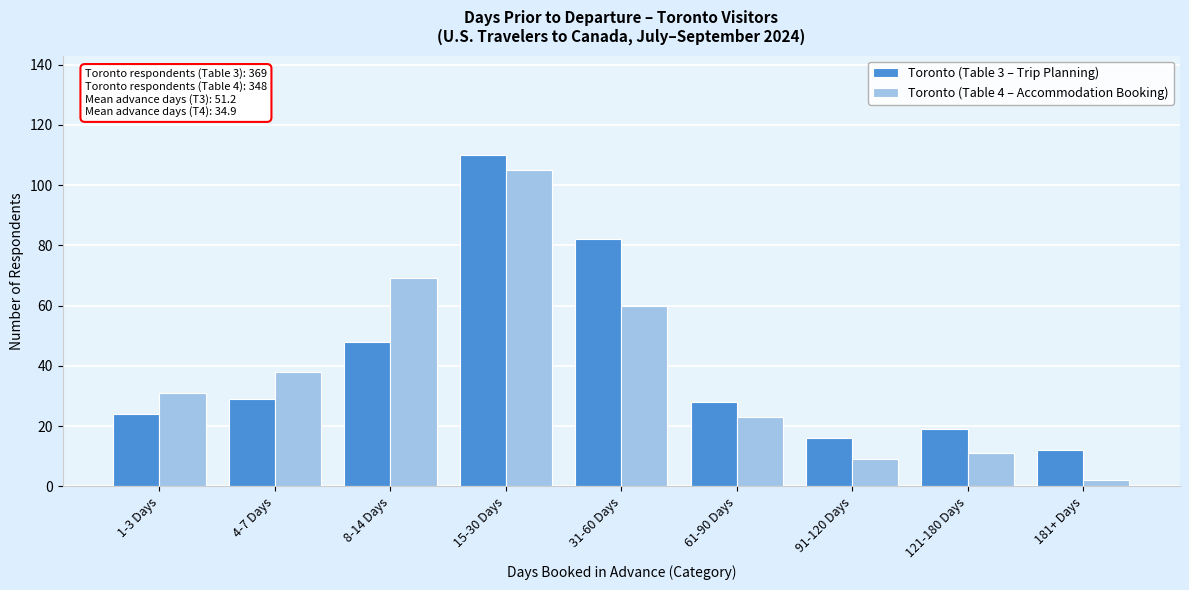

Reading left to right, transcribe all the data shown in this chart.

Toronto (Table 3 – Trip Planning): 1-3 Days=24	4-7 Days=29	8-14 Days=48	15-30 Days=110	31-60 Days=82	61-90 Days=28	91-120 Days=16	121-180 Days=19	181+ Days=12
Toronto (Table 4 – Accommodation Booking): 1-3 Days=31	4-7 Days=38	8-14 Days=69	15-30 Days=105	31-60 Days=60	61-90 Days=23	91-120 Days=9	121-180 Days=11	181+ Days=2